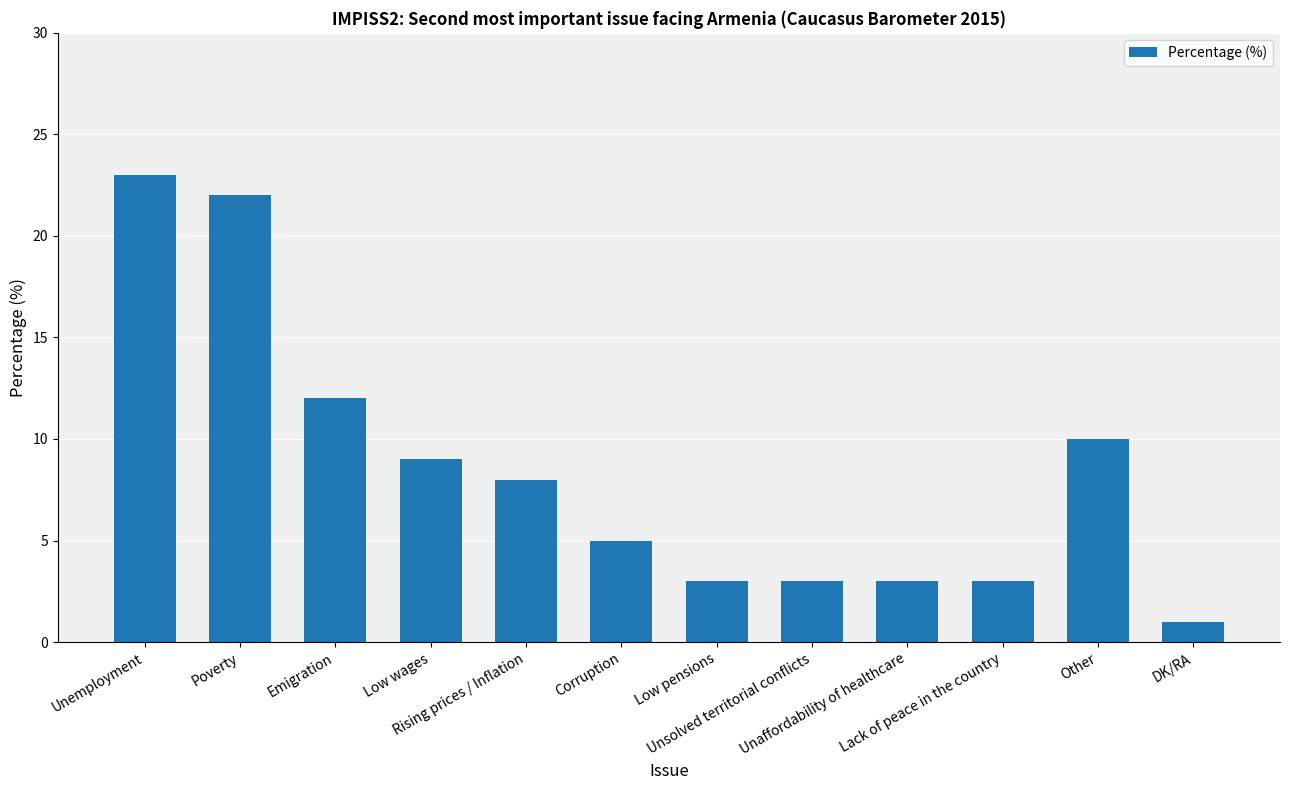

How many data points are less than 8?

6